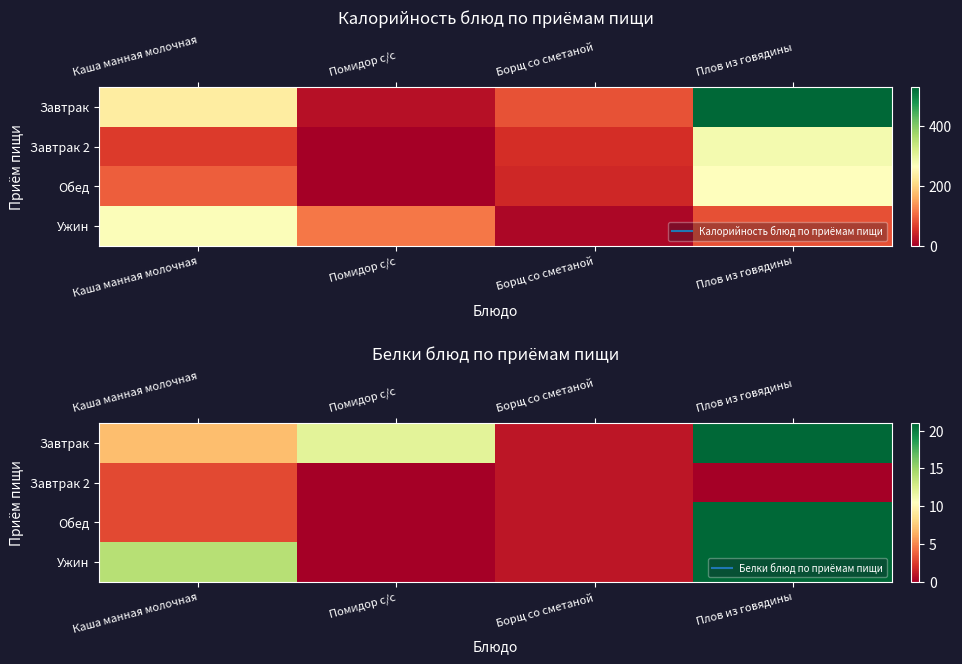

At how many categories does at least one series exceed 13?

2